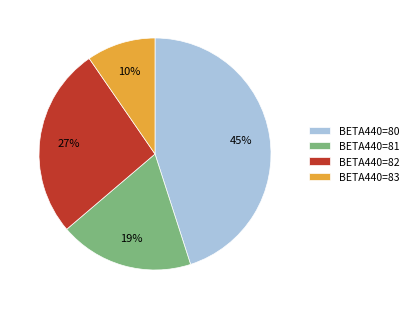

Does BETA440=81 account for over 50% of the chart?

No